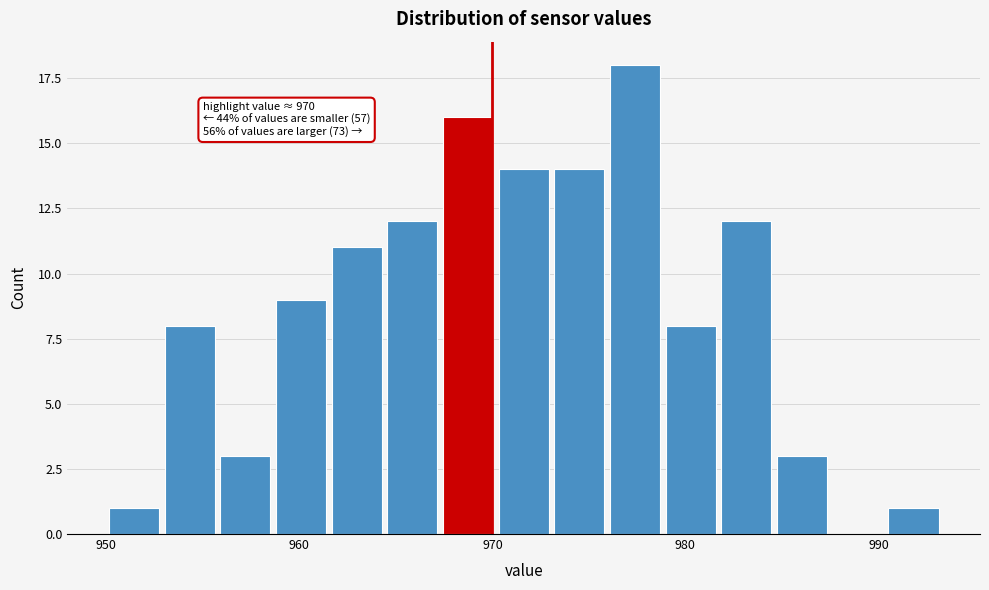

Read against the x-axis, roughly where is the centre of the tallest bar?

977